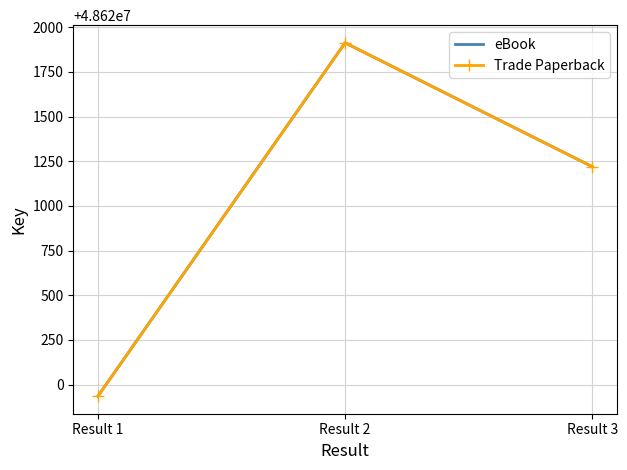

Which category has the lowest value in the eBook series?

Result 1